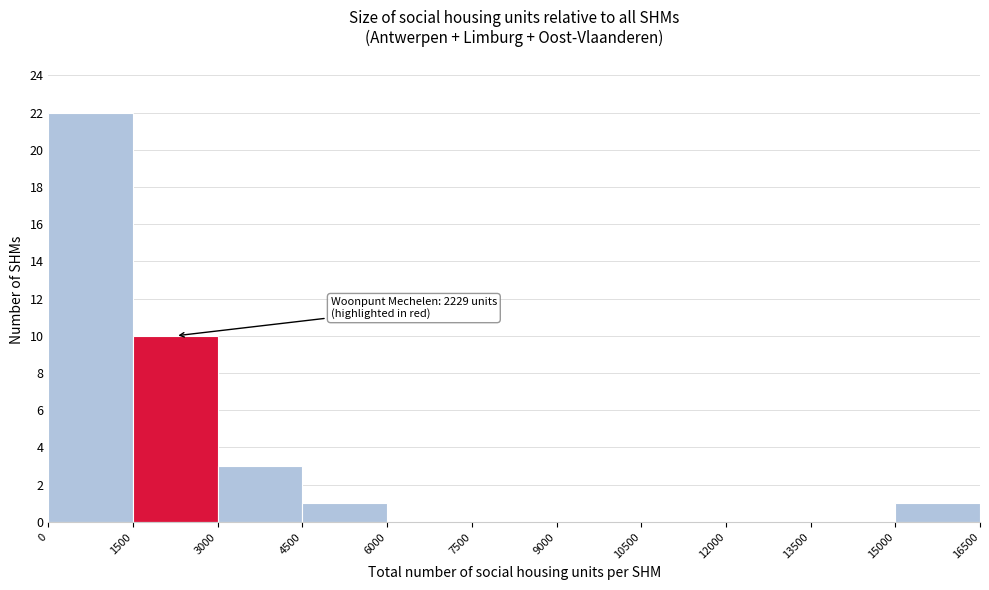

Which range on the x-axis has the tallest bar?

0 to 1500